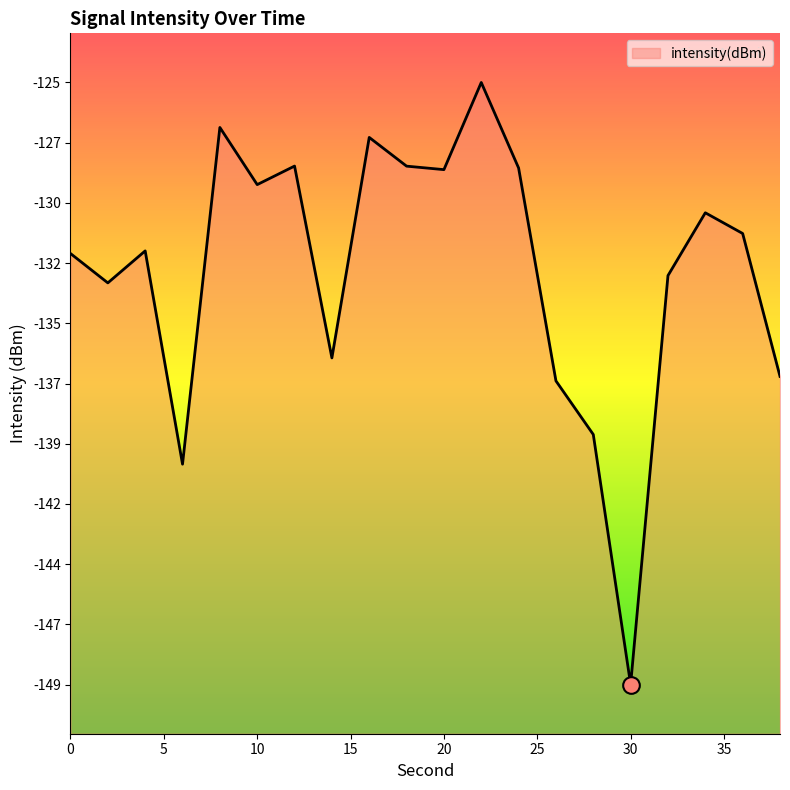

What is the minimum value shown in the chart?

-149.3